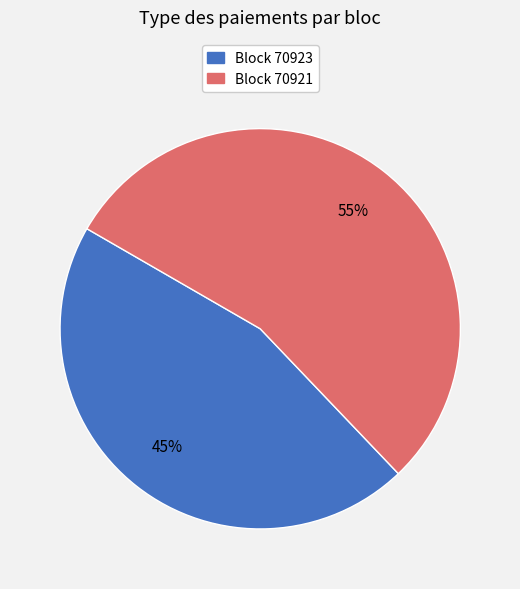

Do Block 70921 and Block 70923 together represent more than half of the pie?

Yes